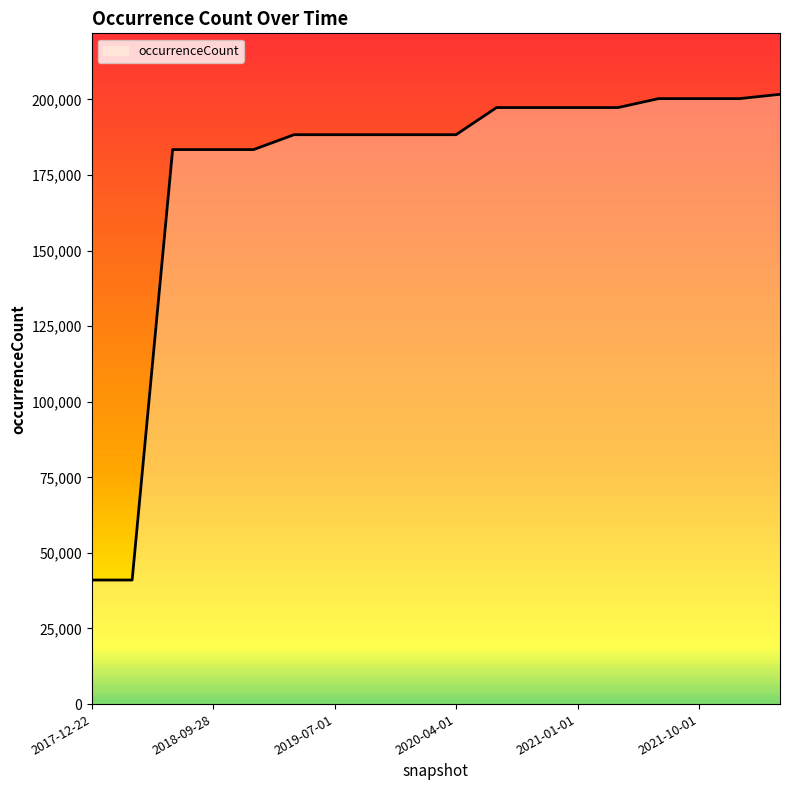

What is the difference between the maximum and minimum values?

160641